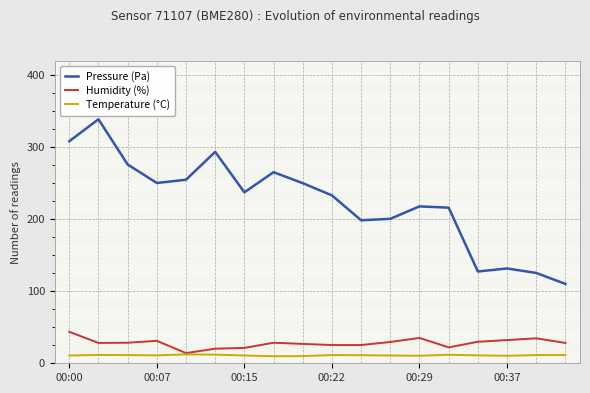

True or false: Temperature (°C) and Pressure (Pa) cross at least once.

False